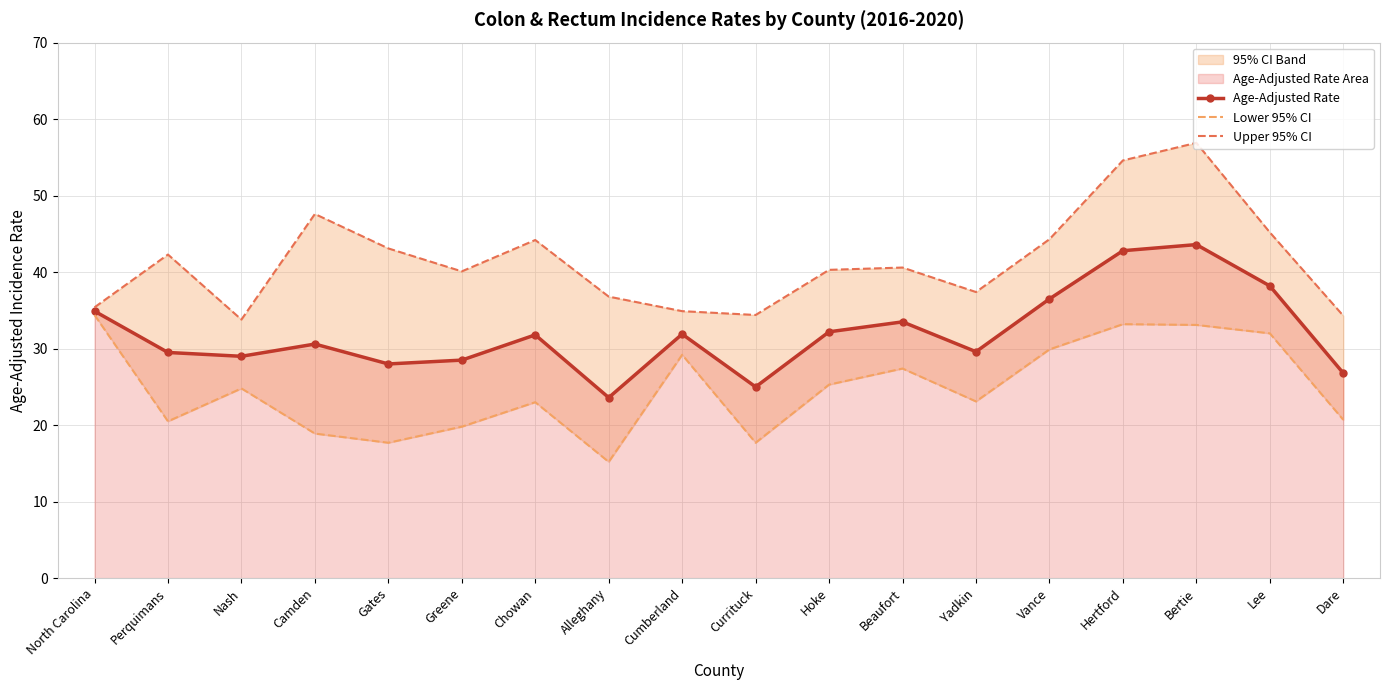

What is the label of the 12th point from the left?

Beaufort